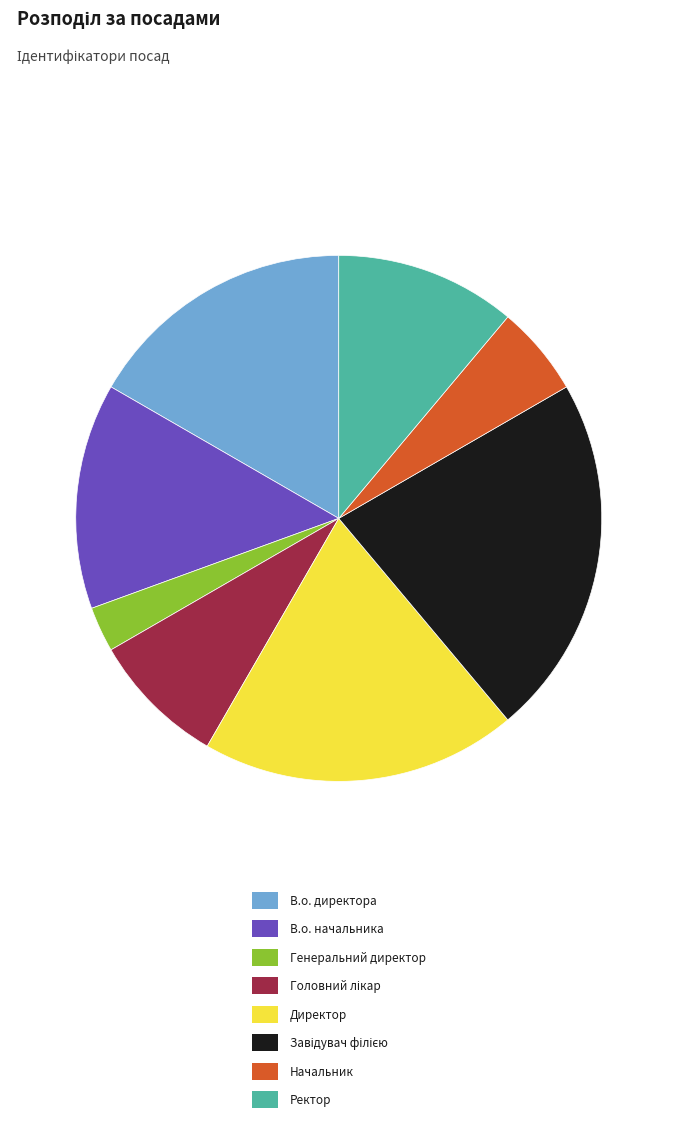

Does Генеральний директор represent more than half of the total?

No